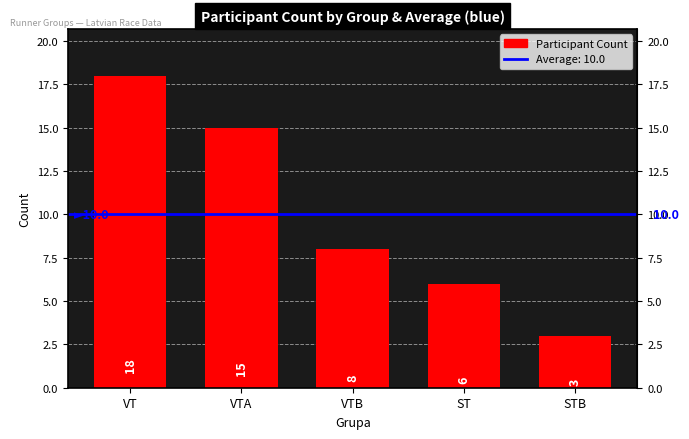

How many values are between 6 and 15?

3